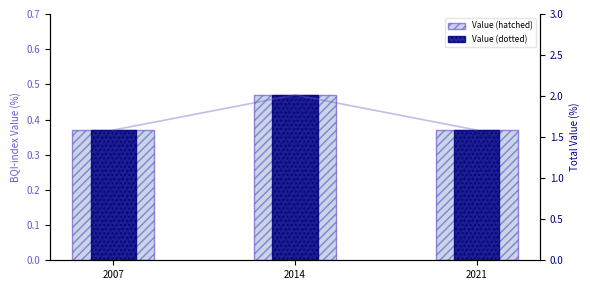

Rank the categories by Value (hatched) value from lowest to highest.

2007, 2021, 2014